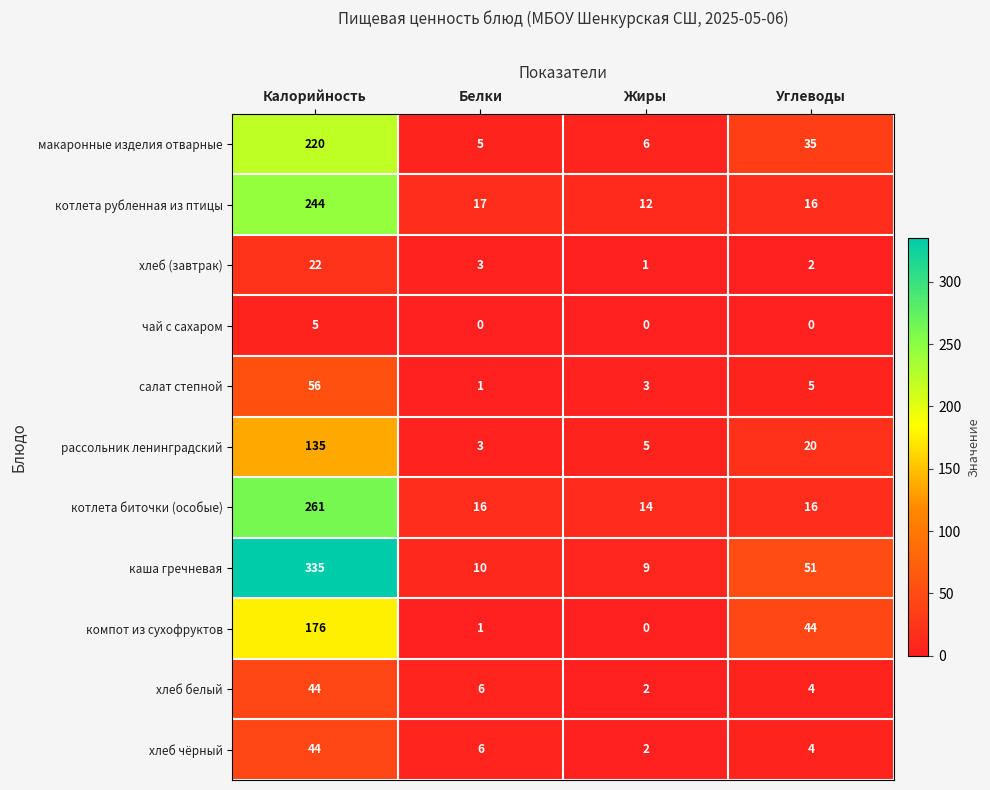

Where does the котлета рубленная из птицы series first go above 17?

Калорийность